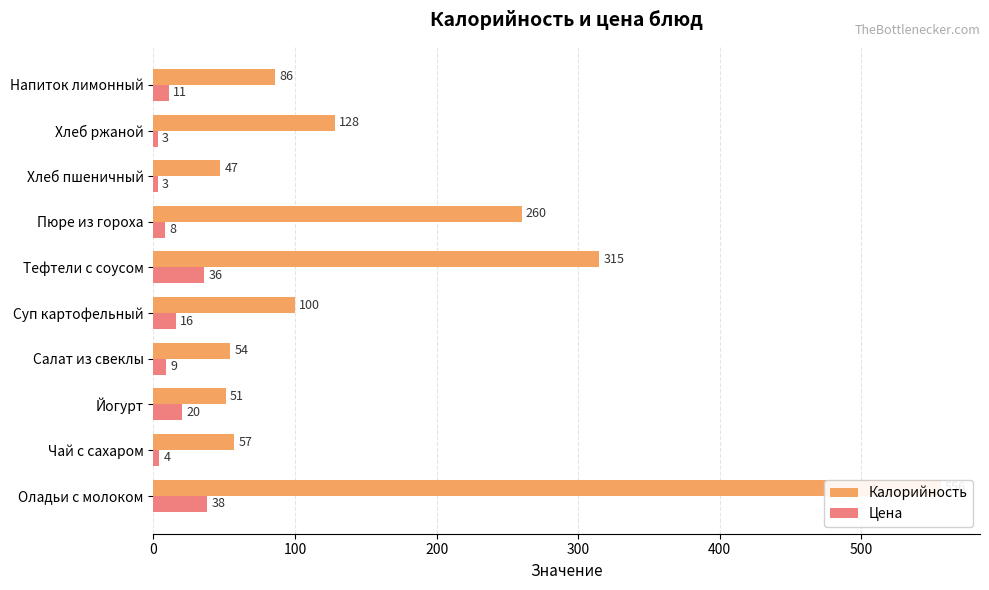

How many values in the Калорийность series are below 100?

5